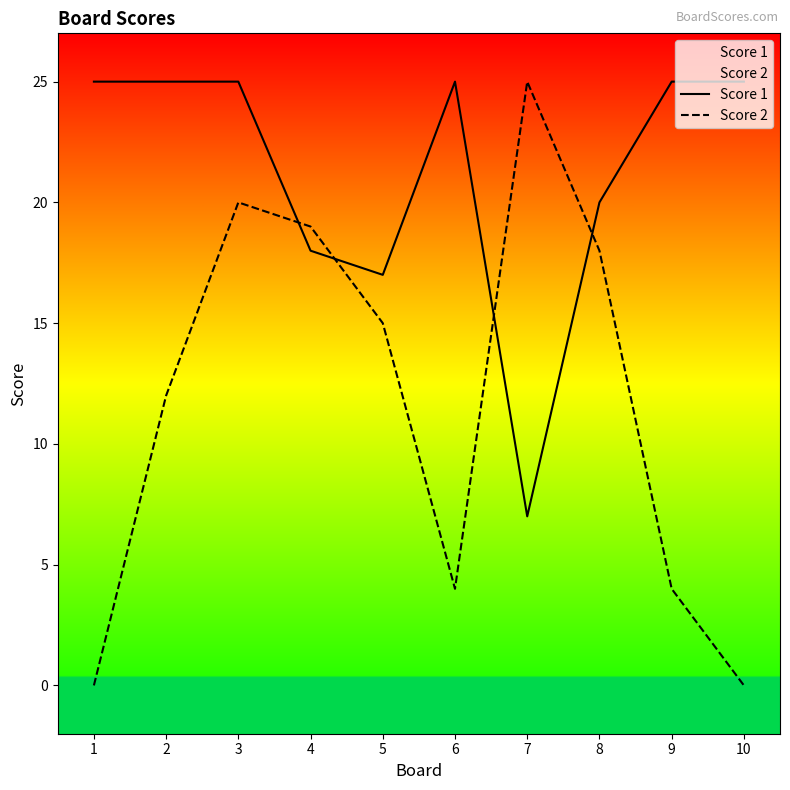

Reading left to right, extract all data points from this chart.

Score 1: 1=25	2=25	3=25	4=18	5=17	6=25	7=7	8=20	9=25	10=25
Score 2: 1=0	2=12	3=20	4=19	5=15	6=4	7=25	8=18	9=4	10=0